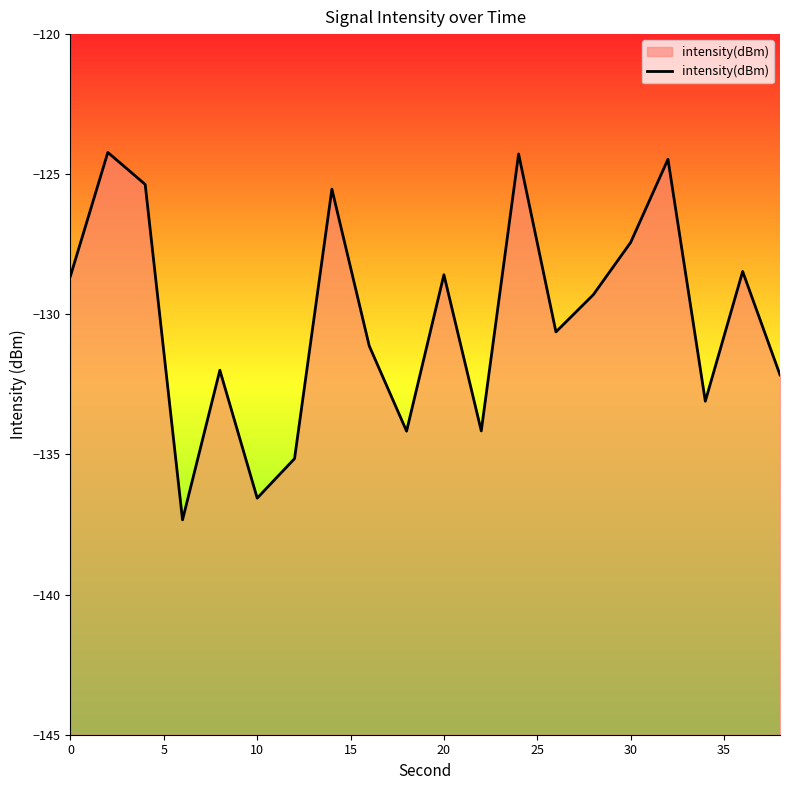

How many lines are shown in the chart?

1